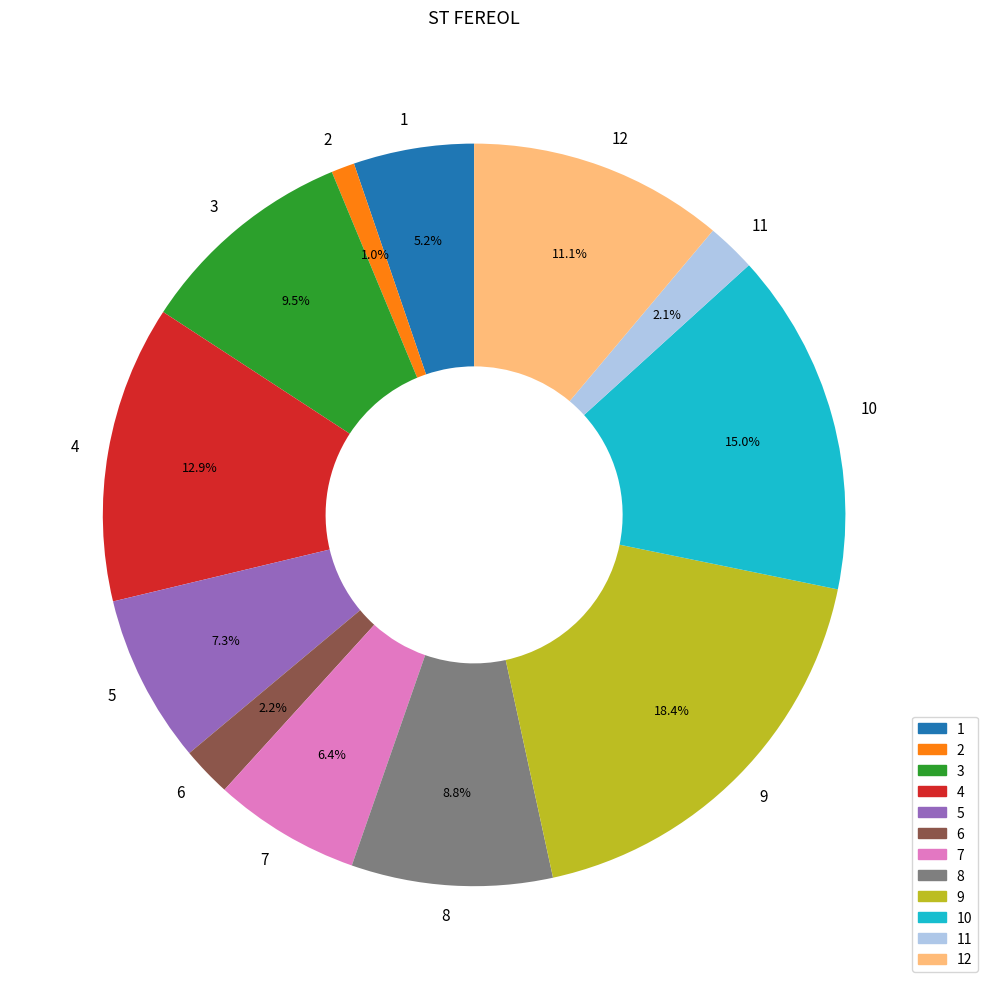

What percentage is NOT represented by 7?

93.6%